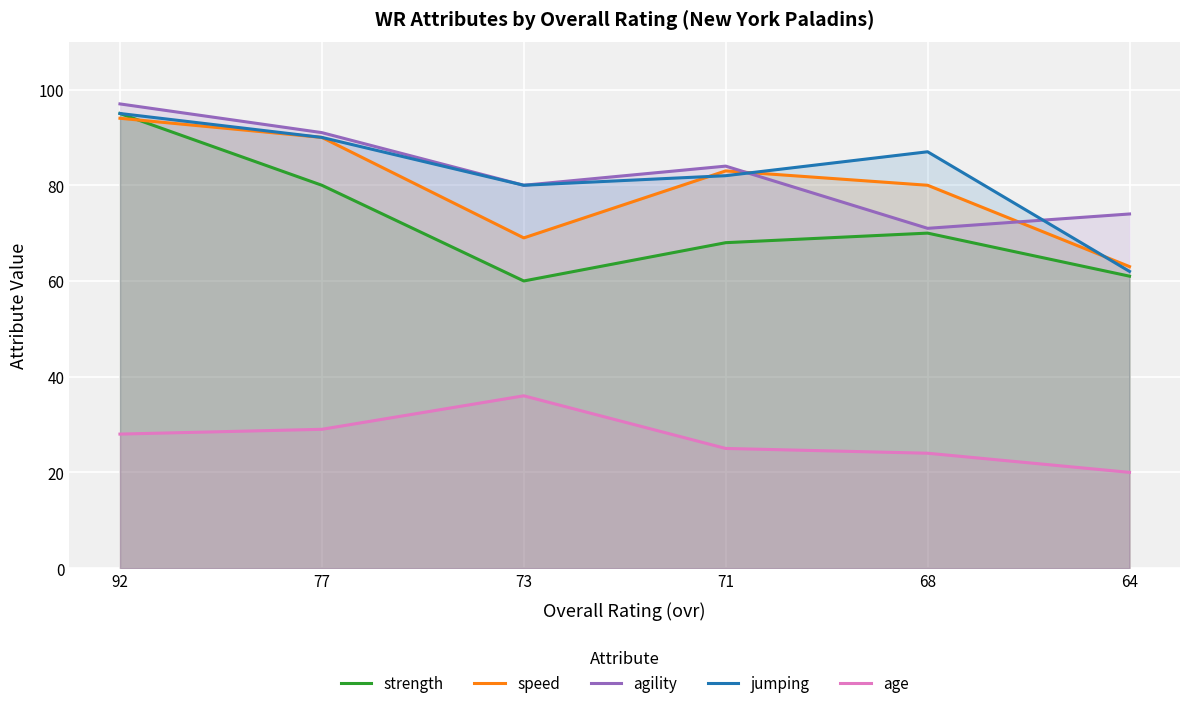

At which label does agility first exceed 84?

92